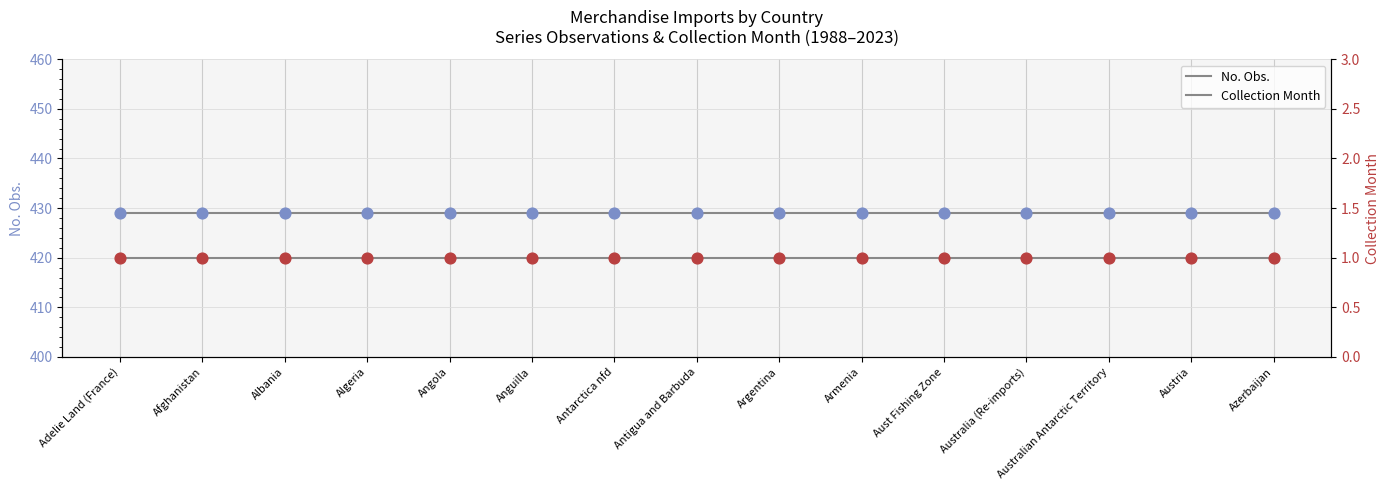

Which series reaches the maximum Y coordinate?

No. Obs.